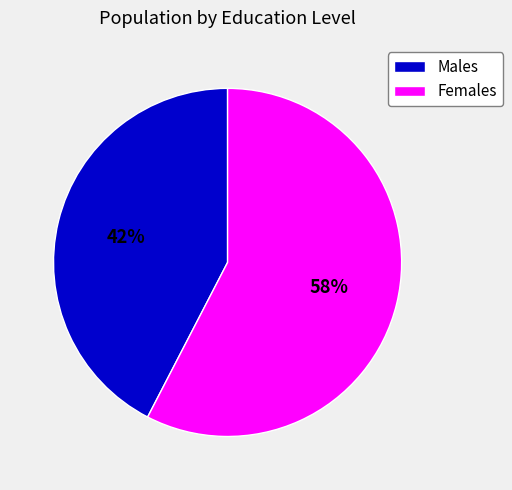

Which slice is the largest?

Females